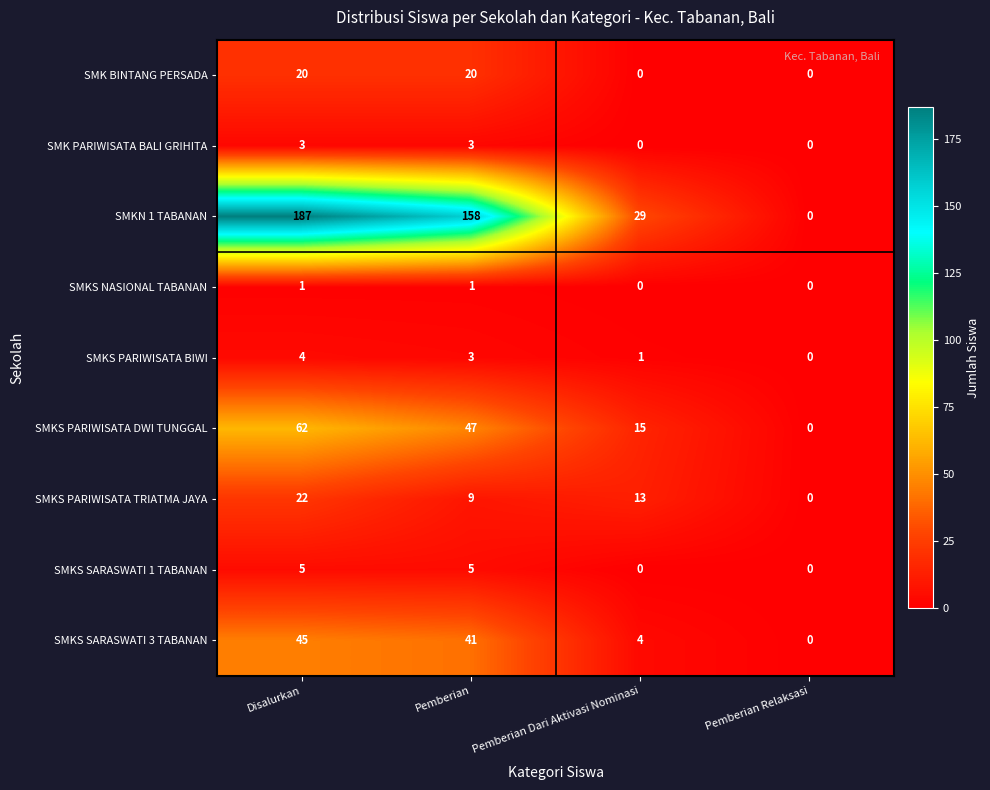

What is the sum of the SMKS SARASWATI 3 TABANAN values at Pemberian and Pemberian Dari Aktivasi Nominasi?

45